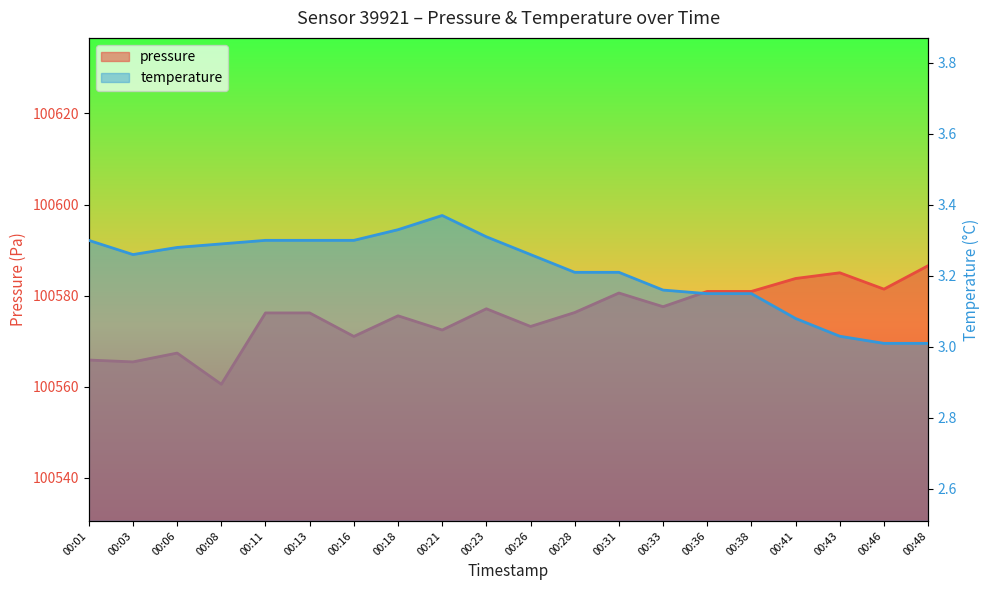

At which category is the sum across all series the highest?

00:48